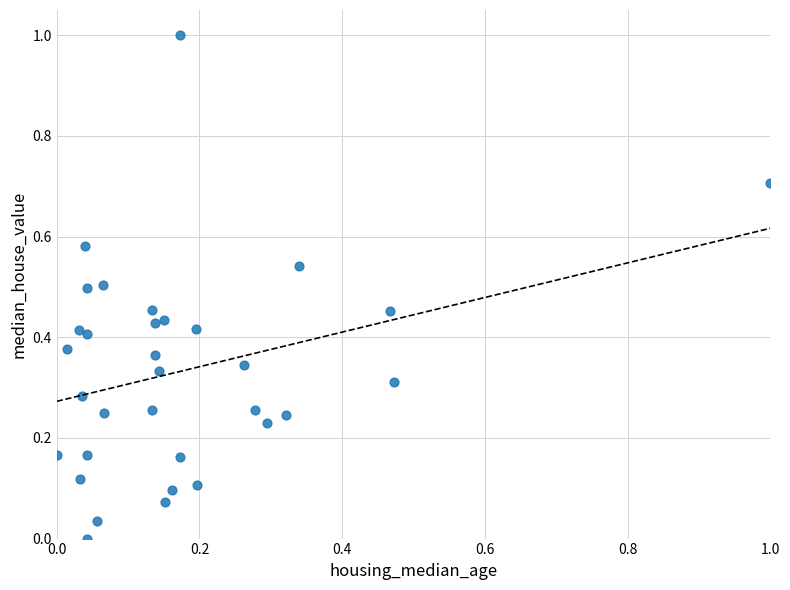

What is the range of X values (max minus min)?

1.0